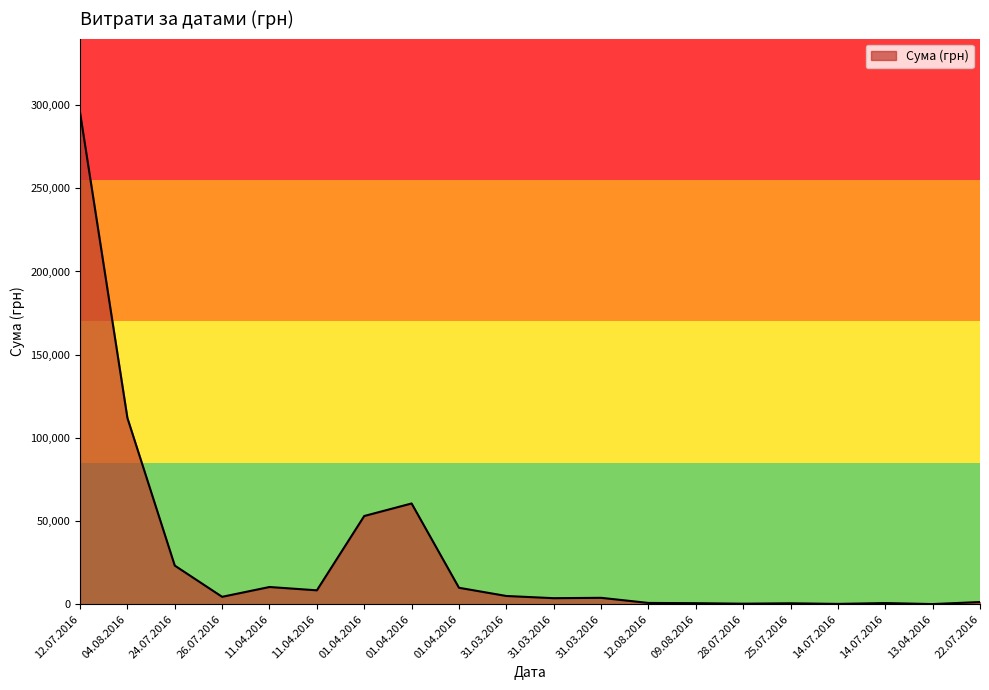

How many lines are shown in the chart?

1